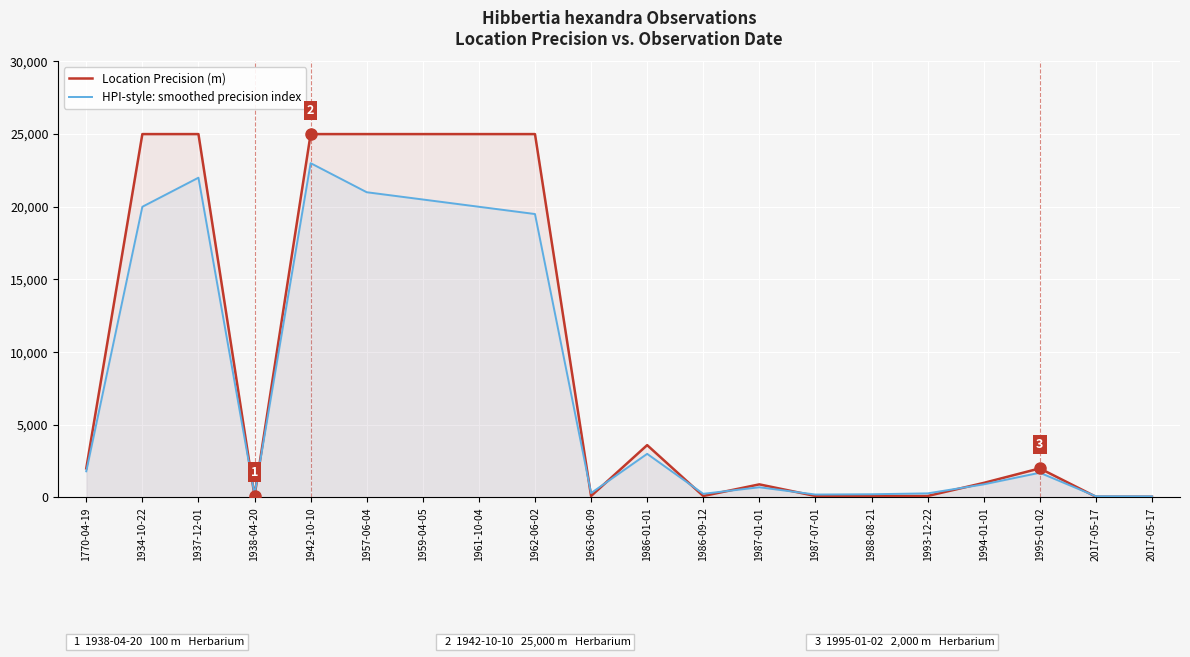

At how many categories does at least one series exceed 21277?

7